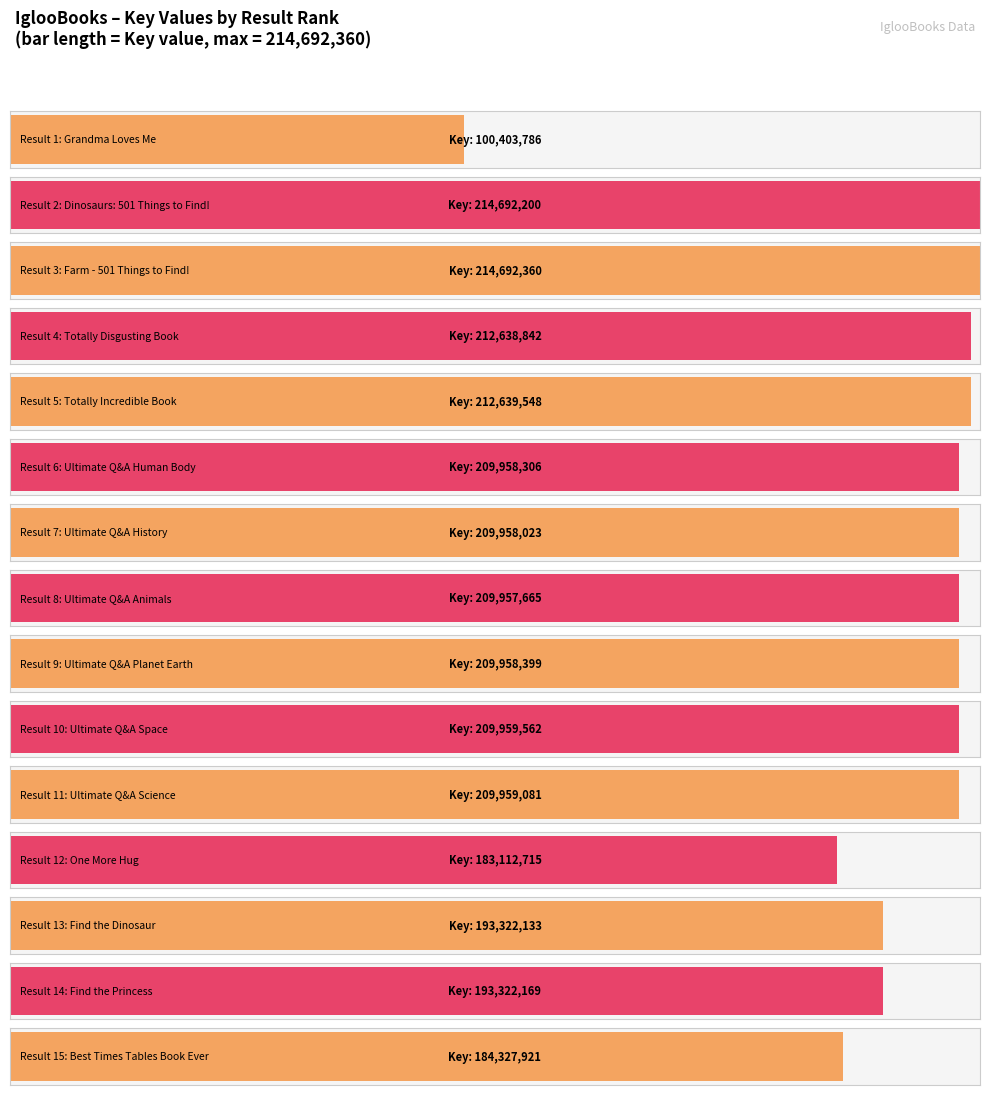

The chart shows a value of 100403786 at 1. True or false?

True